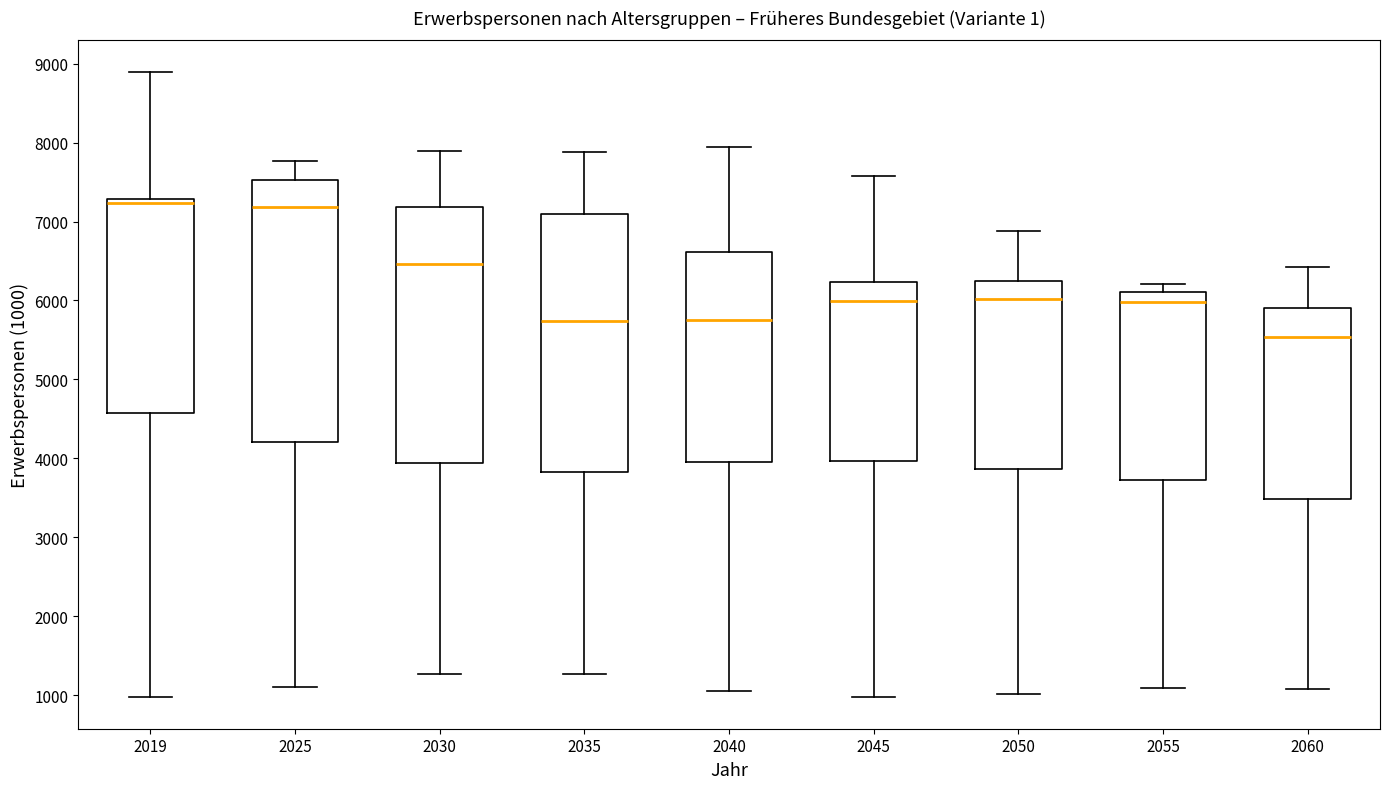

Reading left to right, read every box against the y-axis: the position of its median line, the range the box covers, and the ends of its whiskers. The values are not printed on the chart, so give them approximately, as read against the axis.

2019: median 7200, box 4600 to 7300, whiskers 1000 to 8900
2025: median 7200, box 4200 to 7500, whiskers 1100 to 7800
2030: median 6500, box 3900 to 7200, whiskers 1300 to 7900
2035: median 5700, box 3800 to 7100, whiskers 1300 to 7900
2040: median 5800, box 3900 to 6600, whiskers 1100 to 7900
2045: median 6000, box 4000 to 6200, whiskers 1000 to 7600
2050: median 6000, box 3900 to 6200, whiskers 1000 to 6900
2055: median 6000, box 3700 to 6100, whiskers 1100 to 6200
2060: median 5500, box 3500 to 5900, whiskers 1100 to 6400